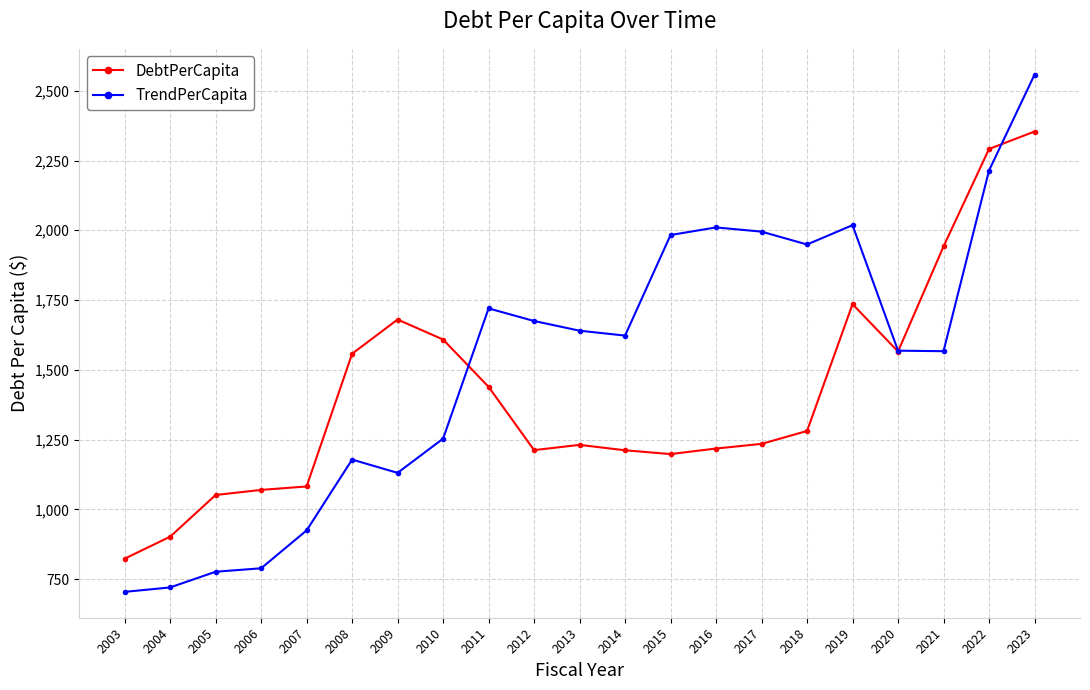

Between 2003 and 2022, which series saw the biggest shift?

TrendPerCapita